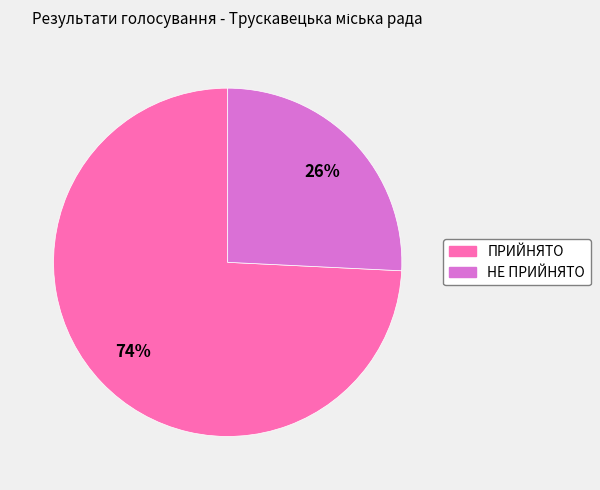

Combined, do НЕ ПРИЙНЯТО and ПРИЙНЯТО account for over 50%?

Yes